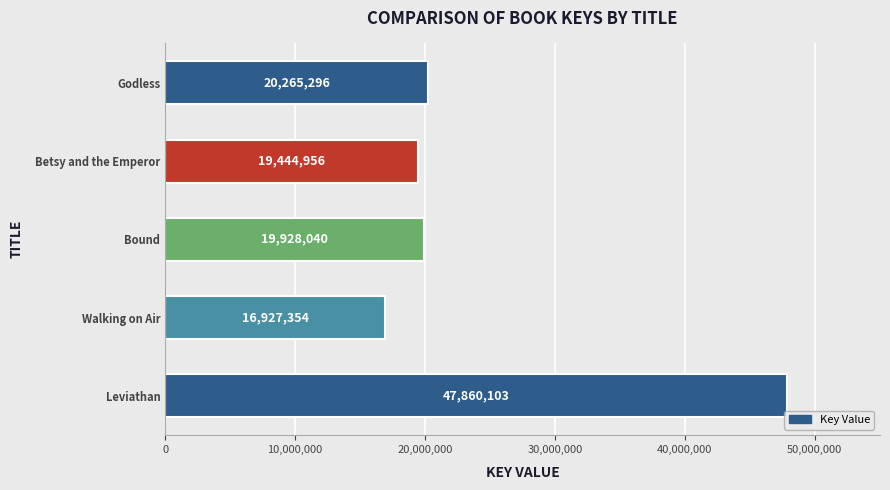

The value at Godless is 20265296. True or false?

True